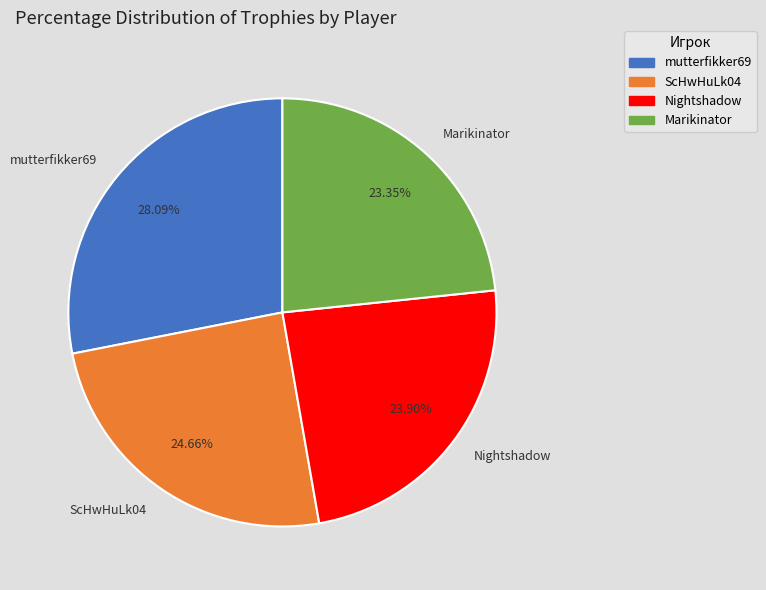

Is mutterfikker69 the majority of the pie?

No